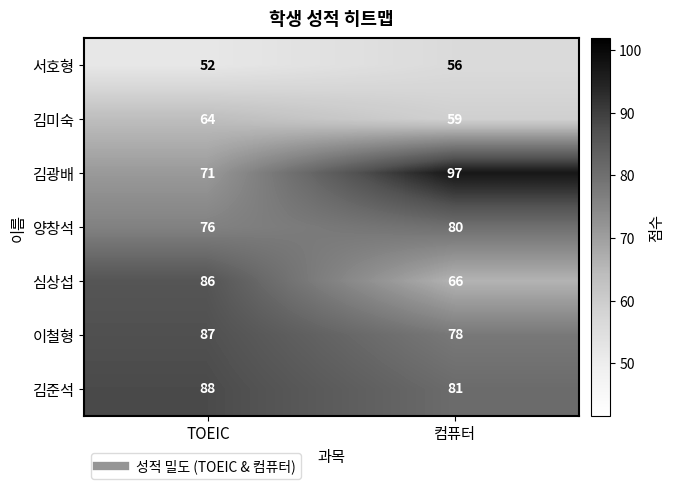

How many categories are shown in the chart?

2